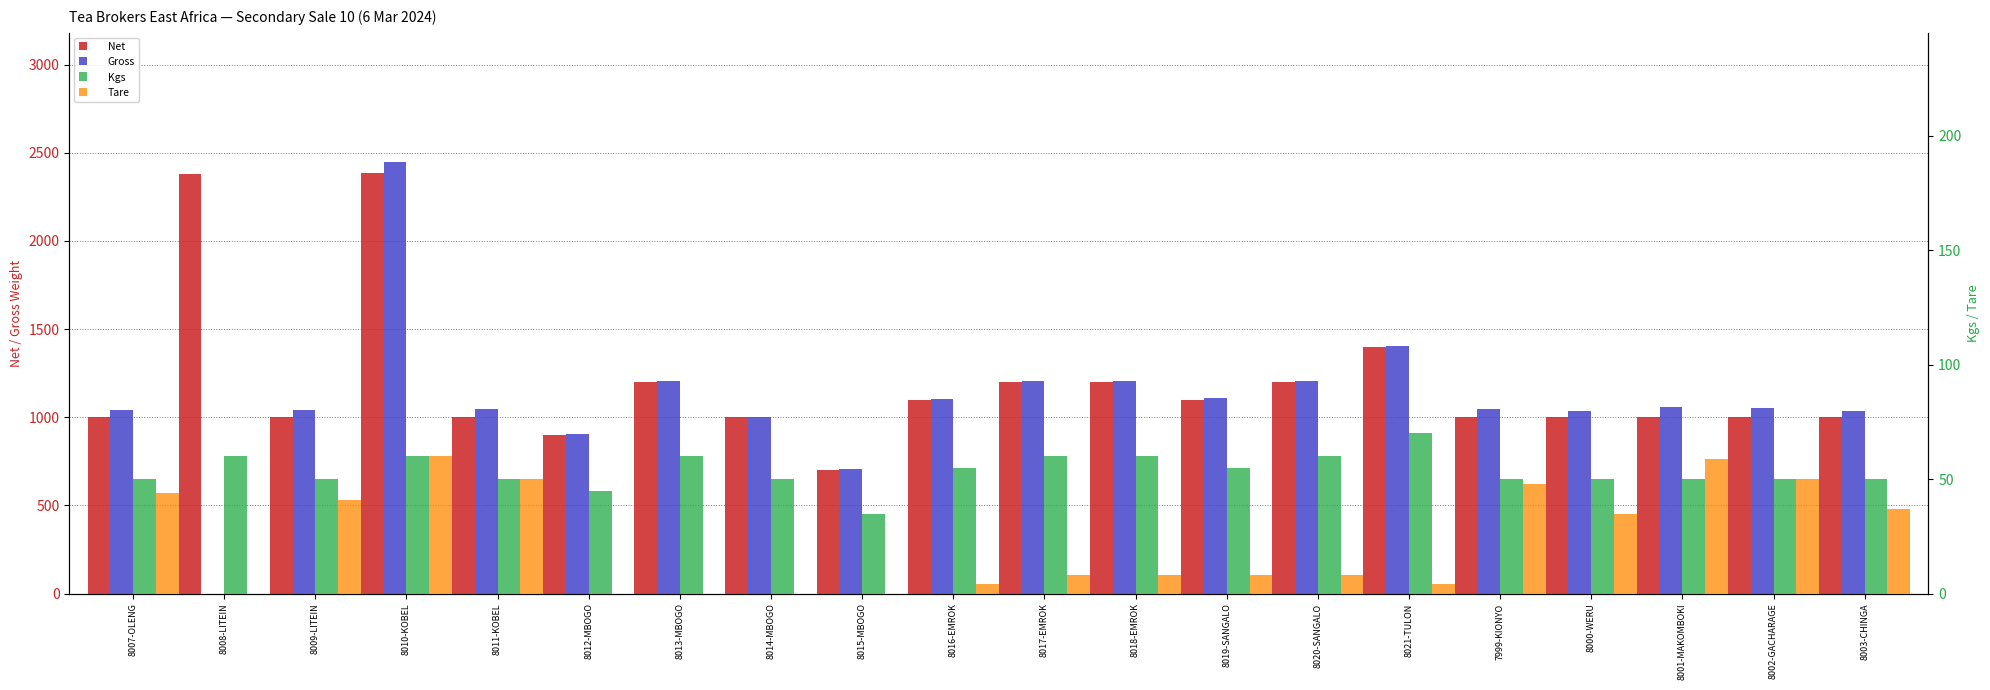

What is the spread (max minus min) of values at 8017-EMROK?

1200